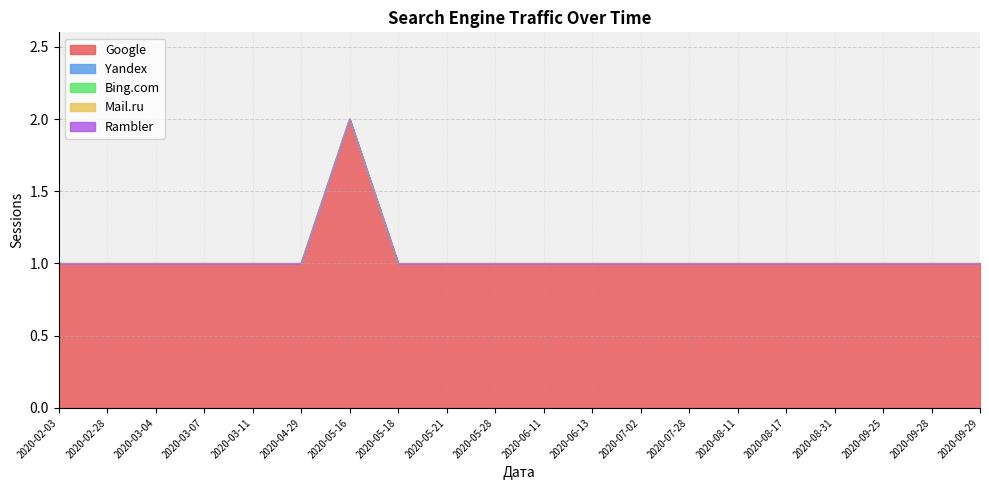

At which category is the sum across all series the highest?

2020-05-16